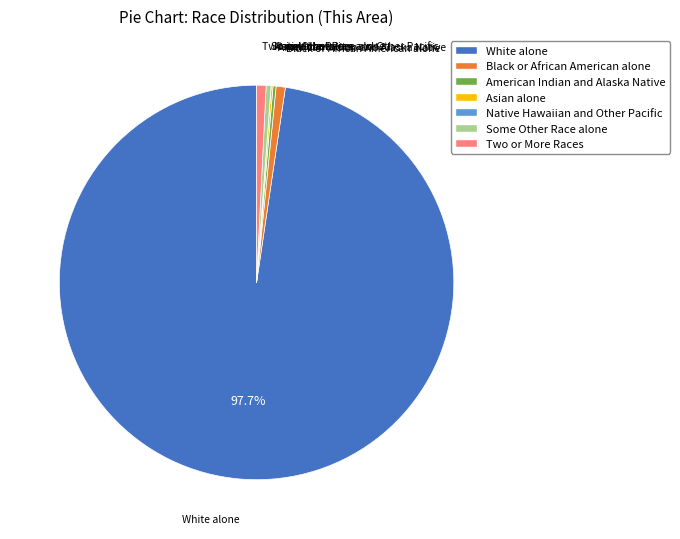

Approximately how many times larger is the value at Two or More Races compared to Black or African American alone?

1.0